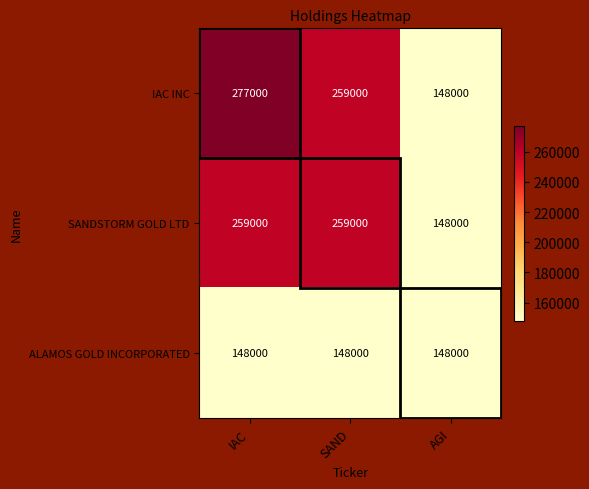

What is the average value of the IAC INC series?

228000